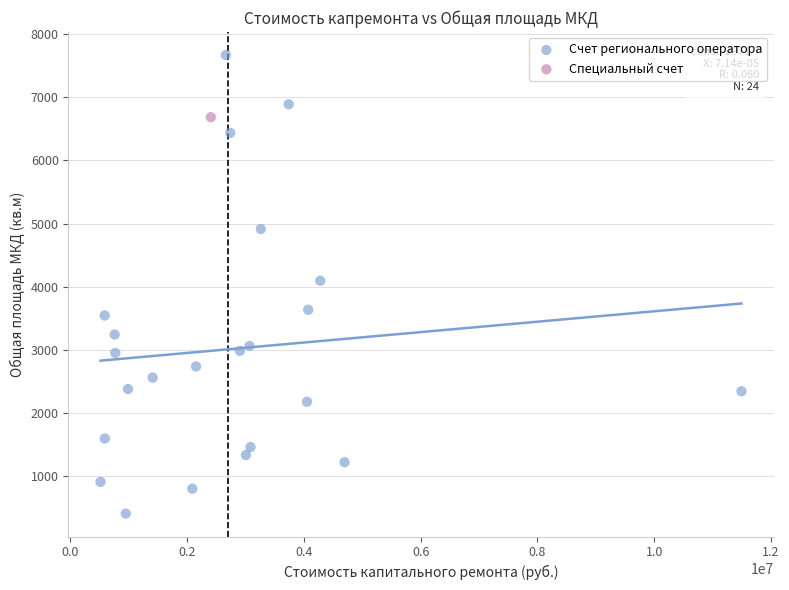

What are all the series names shown in the legend?

Счет регионального оператора, Специальный счет